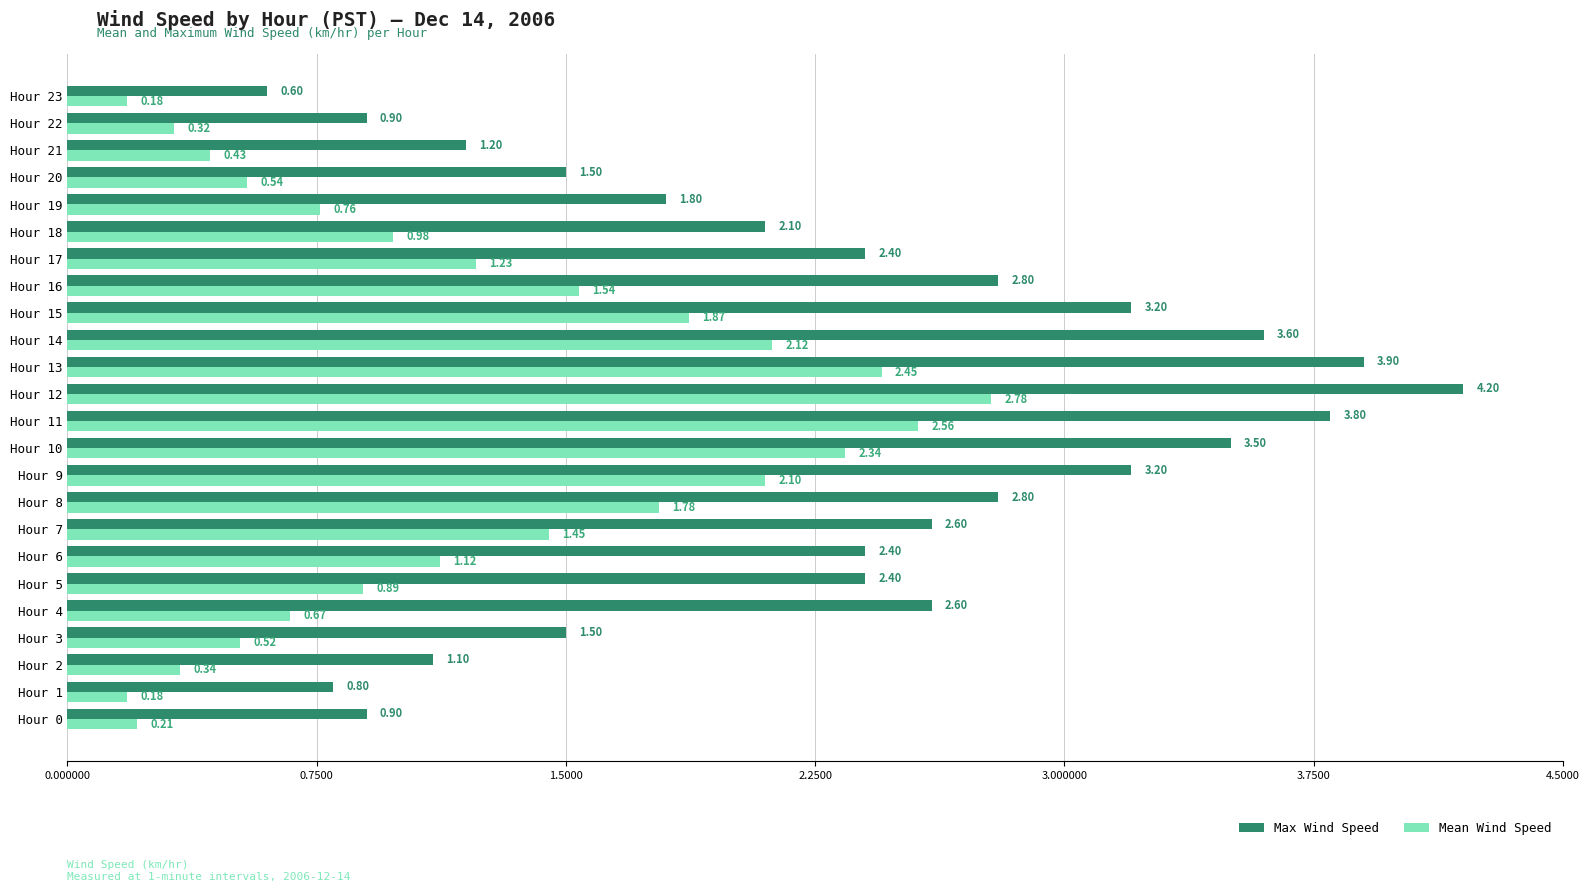

At which category is the sum across all series the highest?

Hour 12